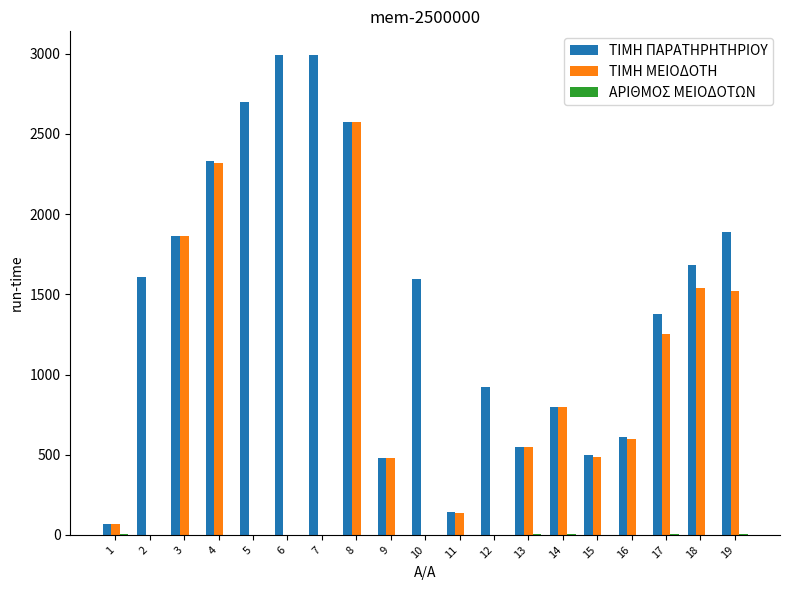

The value of ΤΙΜΗ ΜΕΙΟΔΟΤΗ at 11 is 139.0. True or false?

True